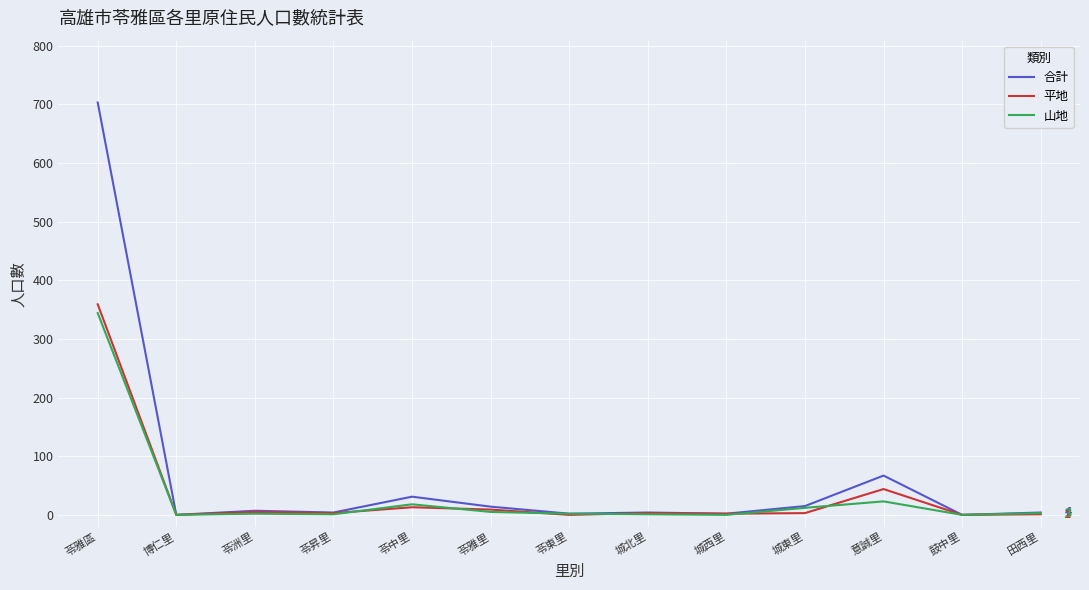

Which series has the largest range (max minus min)?

合計